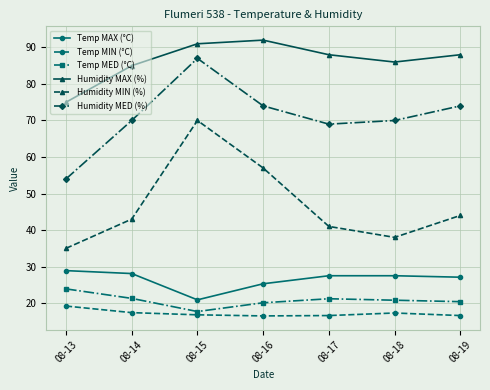

Is it true that Temp MIN (°C) equals 16.8 at 08-15?

True